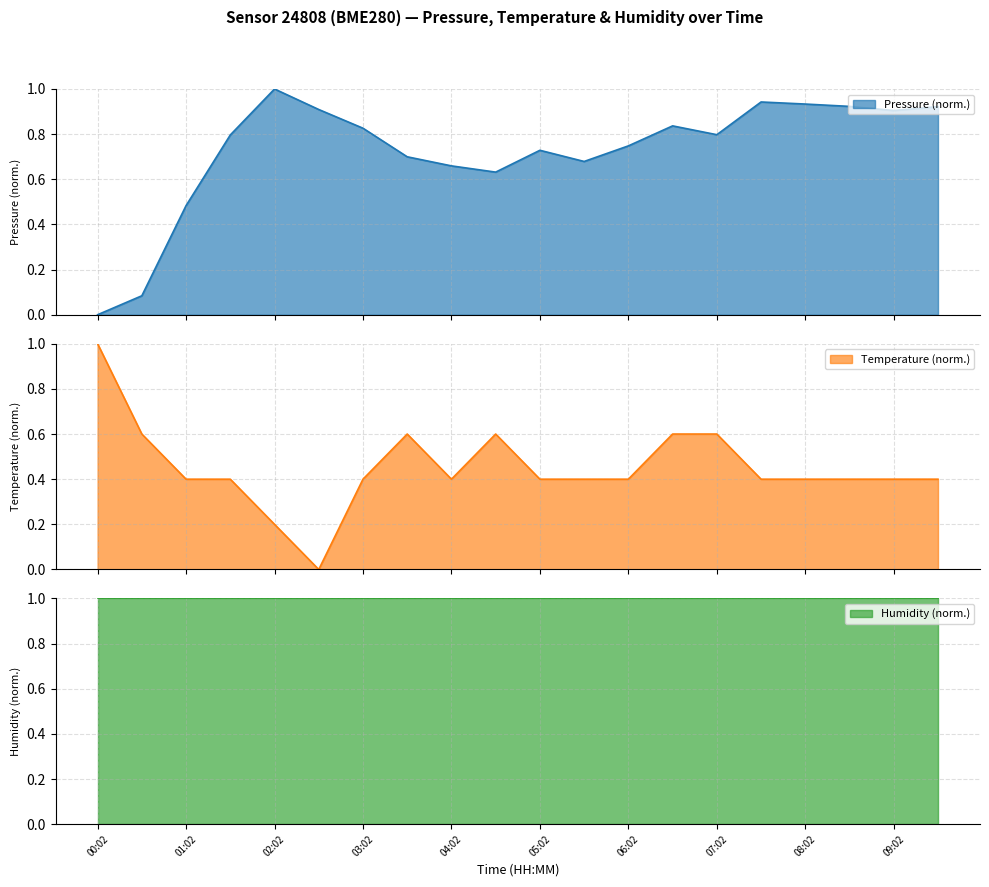

Which series changed the most between 04:02 and 08:02?

pressure